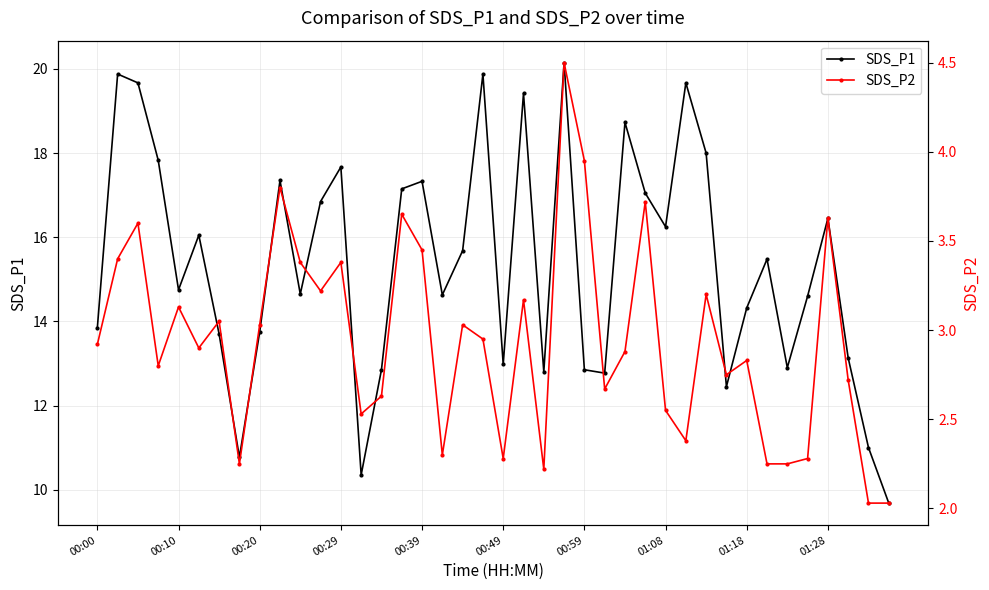

Which series has the largest range (max minus min)?

SDS_P1